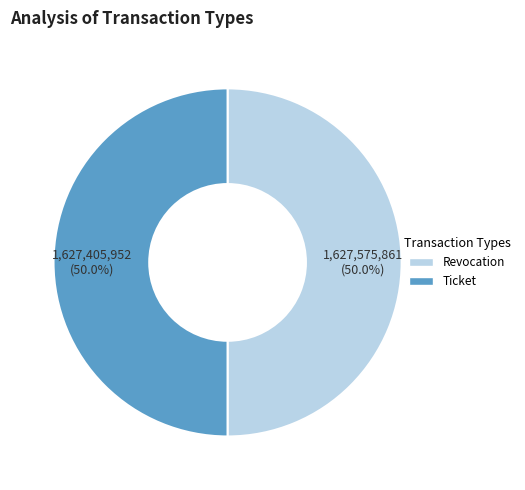

What is the ratio of the value at Ticket to the value at Revocation?

1.0